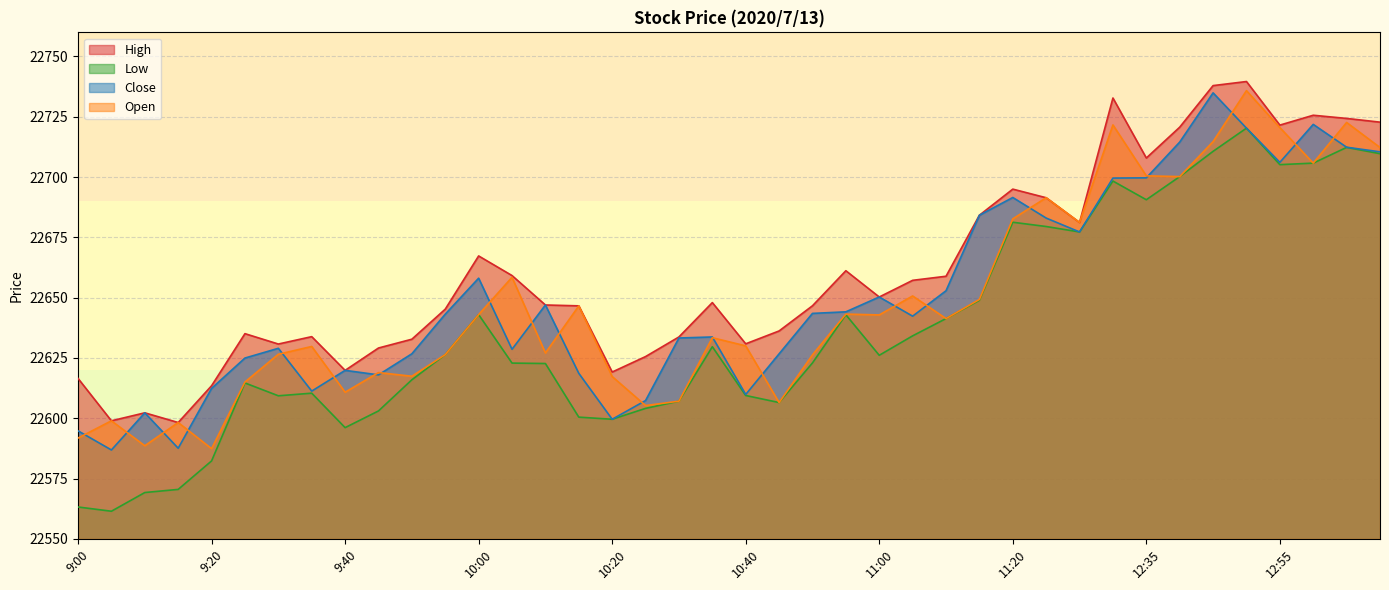

True or false: Close and Low intersect in this chart.

False